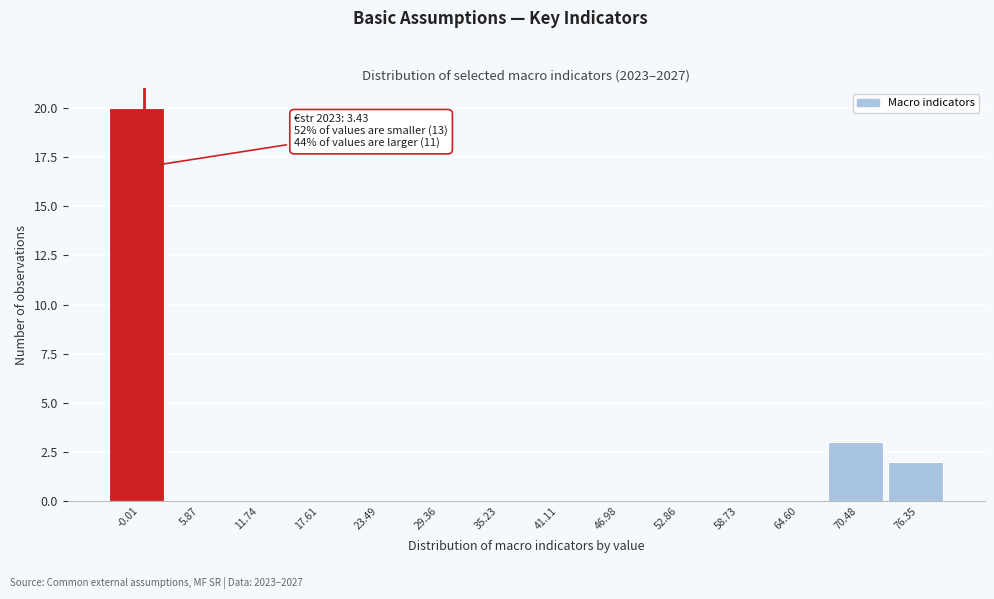

Reading right to left, list all the values displayed in this chart.

76.35=2	70.48=3	64.60=0	58.73=0	52.86=0	46.98=0	41.11=0	35.23=0	29.36=0	23.49=0	17.61=0	11.74=0	5.87=0	-0.01=20